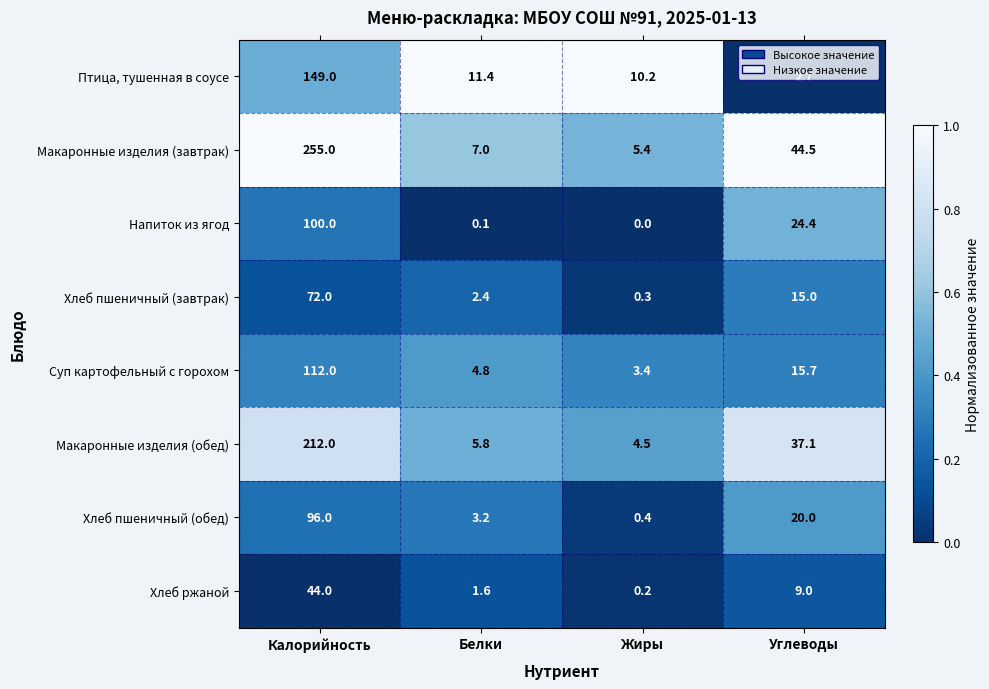

What is the average value of the Птица, тушенная в соусе series?

43.3